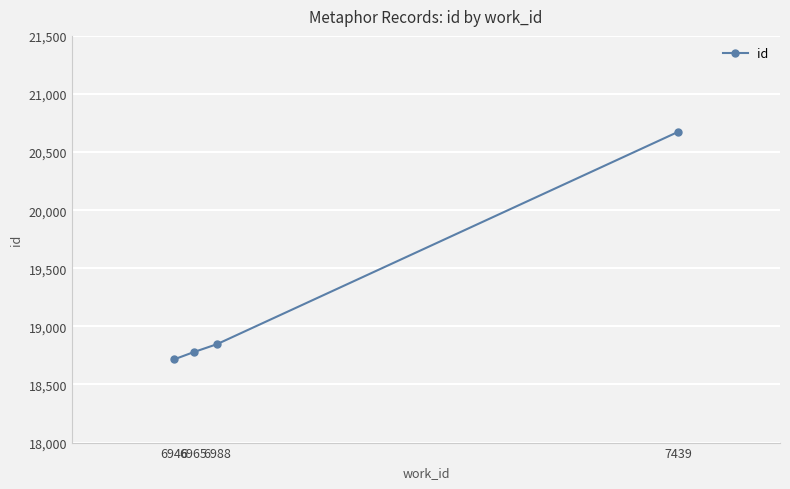

The chart shows a value of 32439 at 6965. True or false?

False